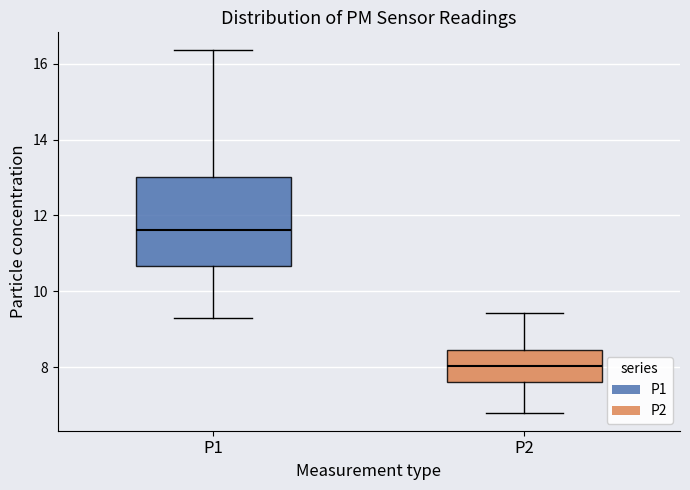

Which box is the tallest, from its lower edge to its upper edge?

P1